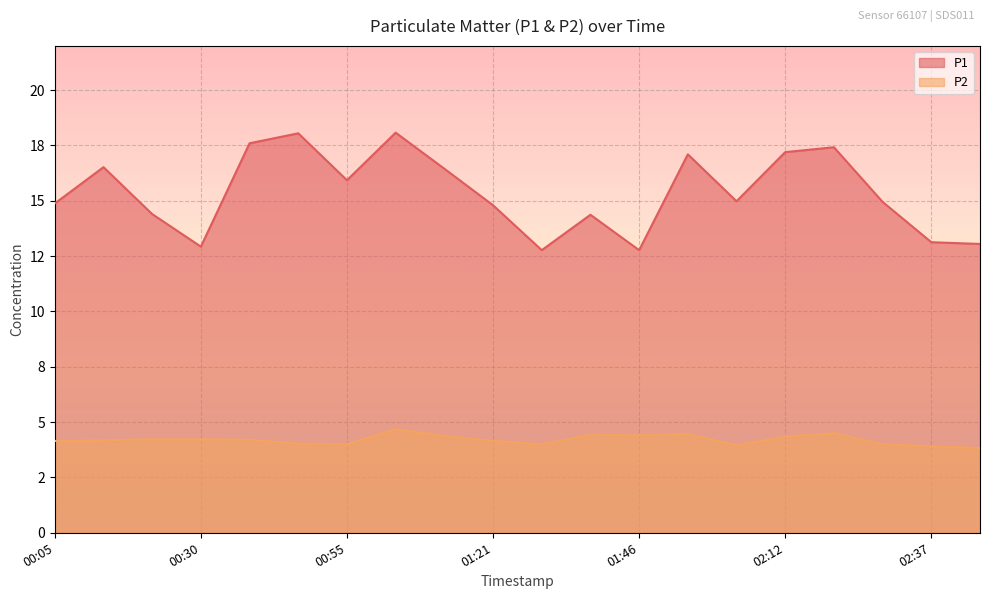

At which label is P1 closest to 15?

02:03